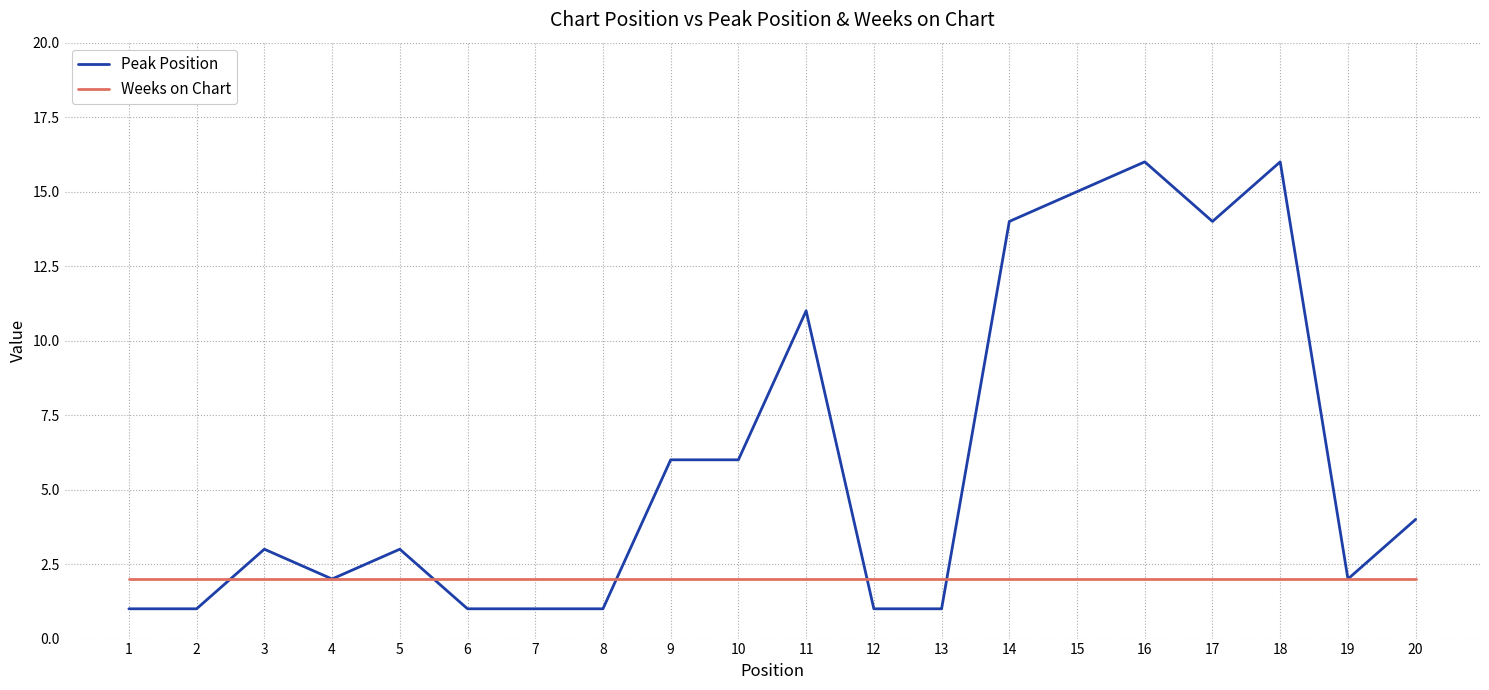

Reading left to right, what are all the values shown in this chart?

Peak Position: 1	1	3	2	3	1	1	1	6	6	11	1	1	14	15	16	14	16	2	4
Weeks on Chart: 2	2	2	2	2	2	2	2	2	2	2	2	2	2	2	2	2	2	2	2